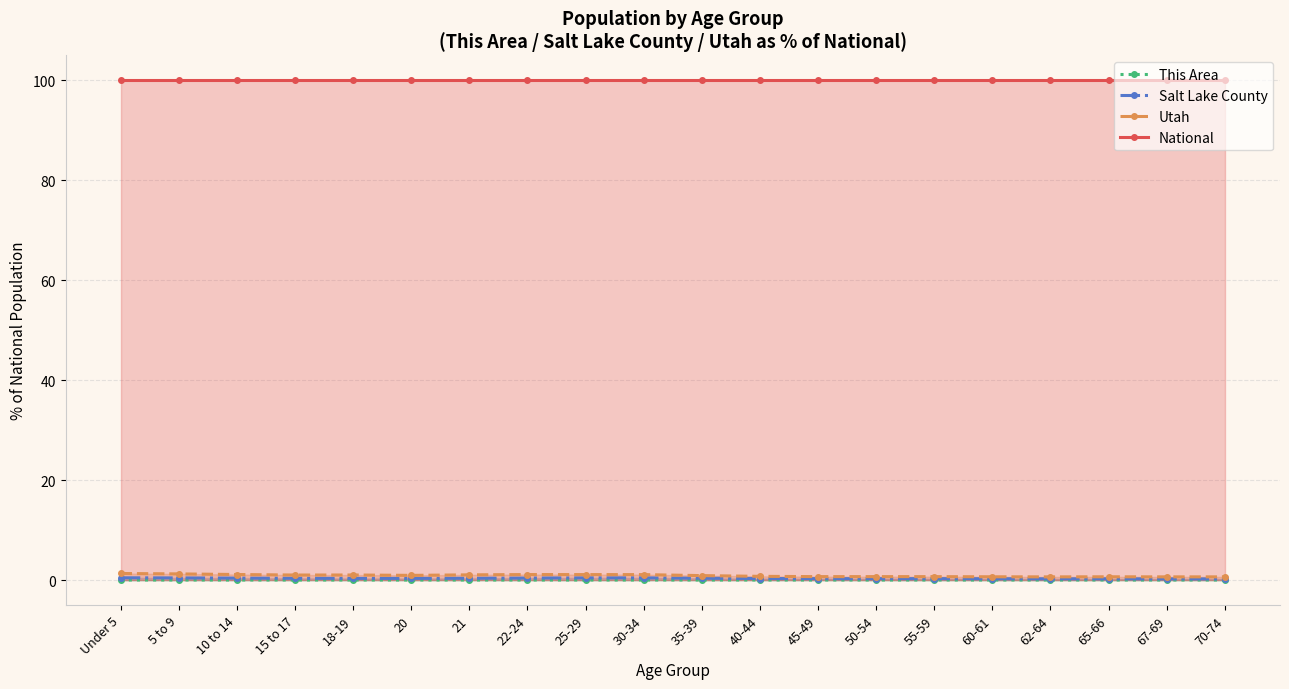

Reading left to right, extract all data points from this chart.

This Area: Under 5=0.0	5 to 9=0.0	10 to 14=0.0	15 to 17=0.0	18-19=0.0	20=0.0	21=0.0	22-24=0.0	25-29=0.0	30-34=0.0	35-39=0.0	40-44=0.0	45-49=0.0	50-54=0.0	55-59=0.0	60-61=0.0	62-64=0.0	65-66=0.0	67-69=0.0	70-74=0.0
Salt Lake County: Under 5=0.4	5 to 9=0.4	10 to 14=0.4	15 to 17=0.4	18-19=0.3	20=0.3	21=0.4	22-24=0.4	25-29=0.4	30-34=0.4	35-39=0.4	40-44=0.3	45-49=0.3	50-54=0.3	55-59=0.3	60-61=0.3	62-64=0.2	65-66=0.2	67-69=0.2	70-74=0.2
Utah: Under 5=1.3	5 to 9=1.2	10 to 14=1.1	15 to 17=1.0	18-19=1.0	20=0.9	21=1.0	22-24=1.1	25-29=1.1	30-34=1.1	35-39=0.9	40-44=0.7	45-49=0.7	50-54=0.7	55-59=0.7	60-61=0.6	62-64=0.6	65-66=0.6	67-69=0.6	70-74=0.6
National: Under 5=100.0	5 to 9=100.0	10 to 14=100.0	15 to 17=100.0	18-19=100.0	20=100.0	21=100.0	22-24=100.0	25-29=100.0	30-34=100.0	35-39=100.0	40-44=100.0	45-49=100.0	50-54=100.0	55-59=100.0	60-61=100.0	62-64=100.0	65-66=100.0	67-69=100.0	70-74=100.0